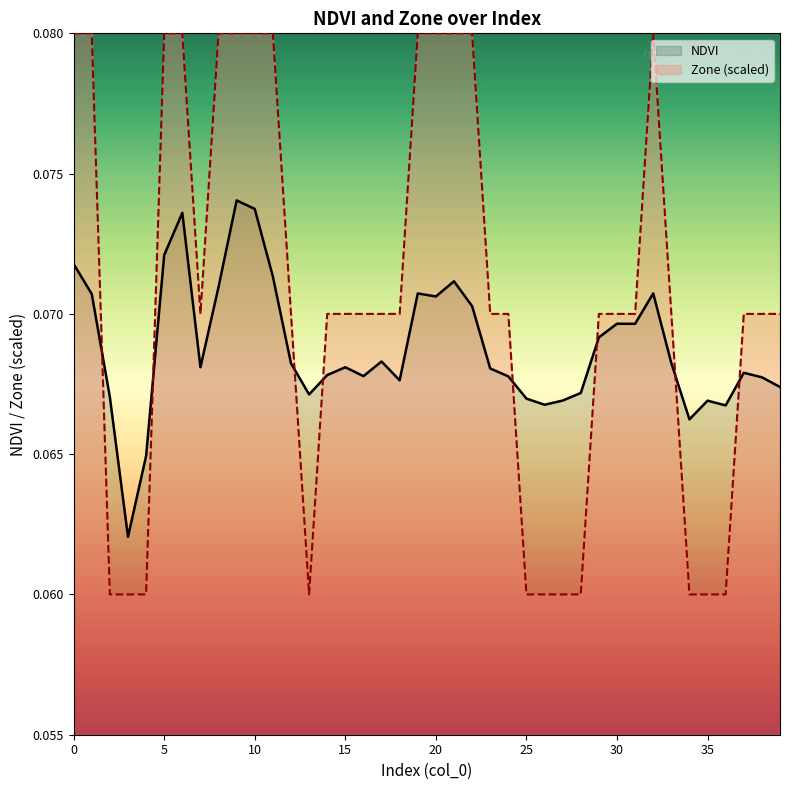

Reading left to right, what are all the values shown in this chart?

NDVI: 0=0.1	1=0.1	2=0.1	3=0.1	4=0.1	5=0.1	6=0.1	7=0.1	8=0.1	9=0.1	10=0.1	11=0.1	12=0.1	13=0.1	14=0.1	15=0.1	16=0.1	17=0.1	18=0.1	19=0.1	20=0.1	21=0.1	22=0.1	23=0.1	24=0.1	25=0.1	26=0.1	27=0.1	28=0.1	29=0.1	30=0.1	31=0.1	32=0.1	33=0.1	34=0.1	35=0.1	36=0.1	37=0.1	38=0.1	39=0.1
Zone: 0=0.1	1=0.1	2=0.1	3=0.1	4=0.1	5=0.1	6=0.1	7=0.1	8=0.1	9=0.1	10=0.1	11=0.1	12=0.1	13=0.1	14=0.1	15=0.1	16=0.1	17=0.1	18=0.1	19=0.1	20=0.1	21=0.1	22=0.1	23=0.1	24=0.1	25=0.1	26=0.1	27=0.1	28=0.1	29=0.1	30=0.1	31=0.1	32=0.1	33=0.1	34=0.1	35=0.1	36=0.1	37=0.1	38=0.1	39=0.1